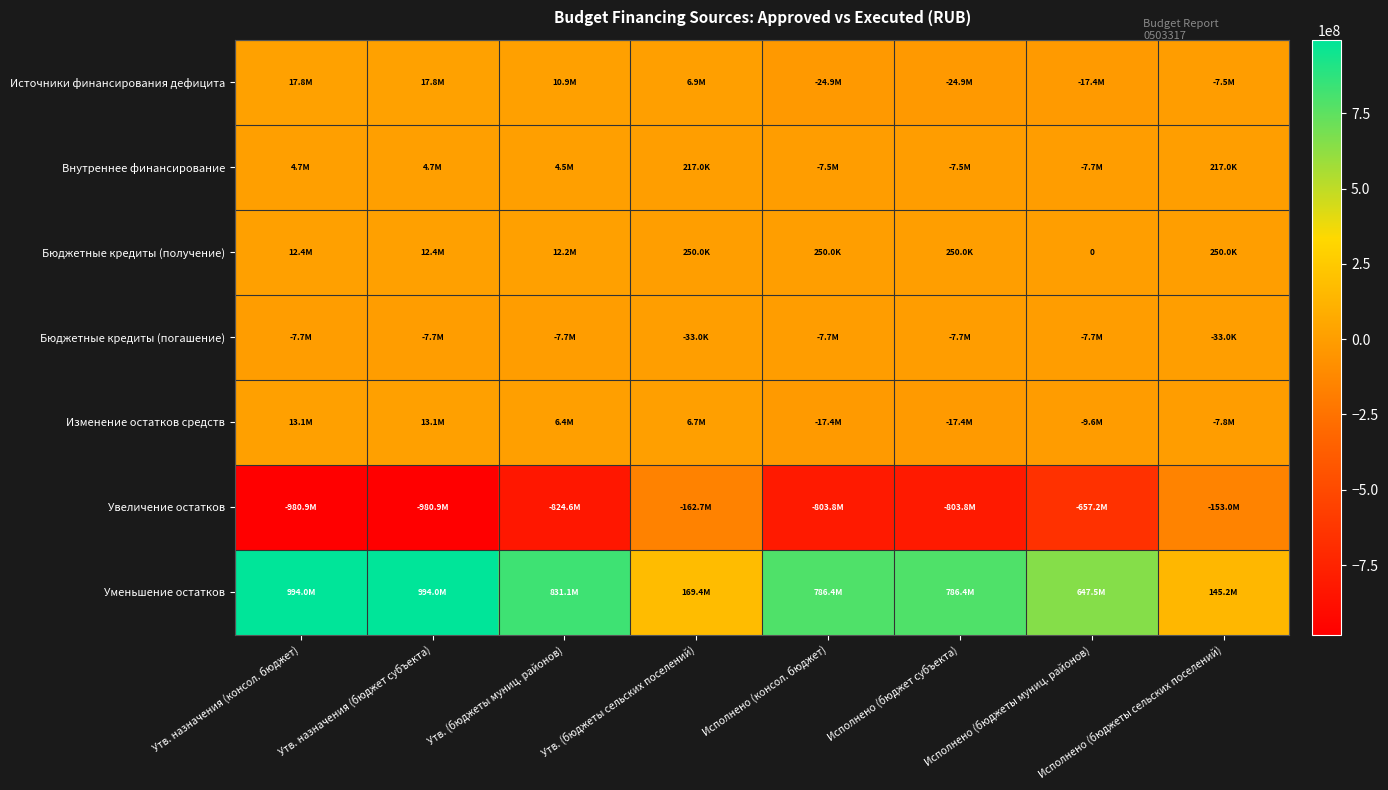

What is the difference between the second highest and second lowest values in the Источники финансирования дефицита series?

42664362.8